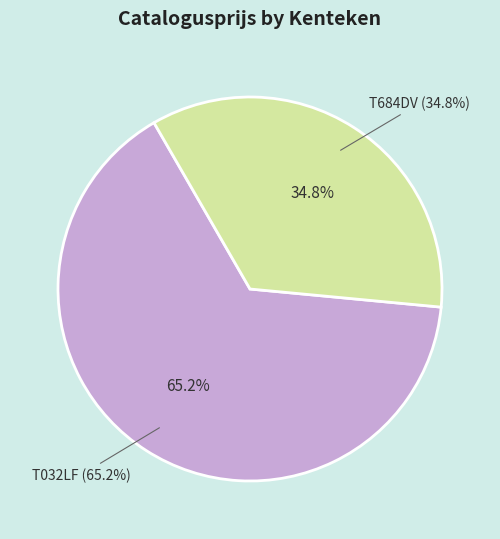

To the nearest percent, what is the combined percentage of T684DV and T032LF?

100%